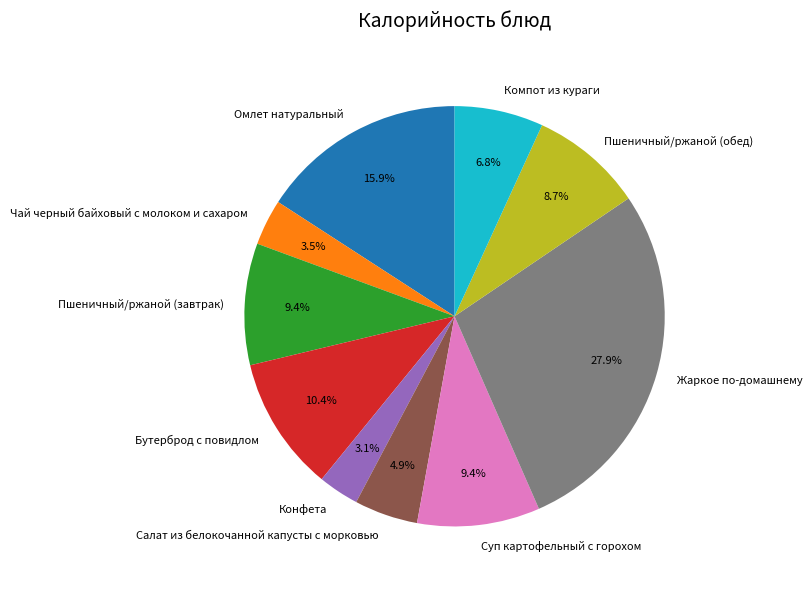

Is the sum of Чай черный байховый с молоком и сахаром and Пшеничный/ржаной (завтрак) greater than half?

No